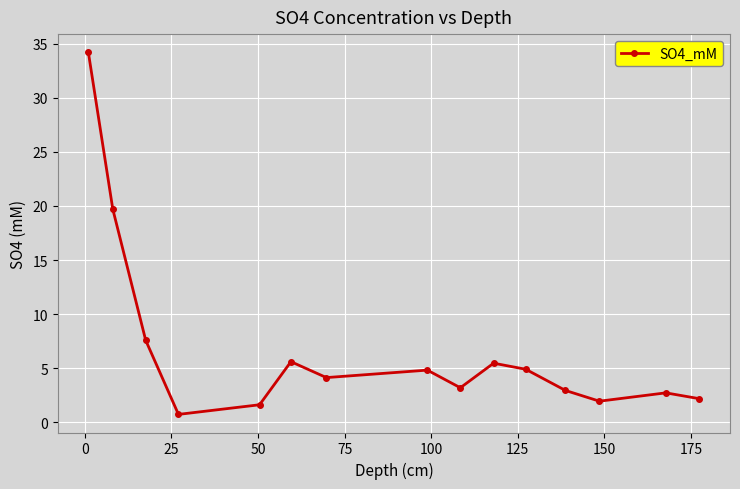

What is the difference between the maximum and minimum values?

33.5